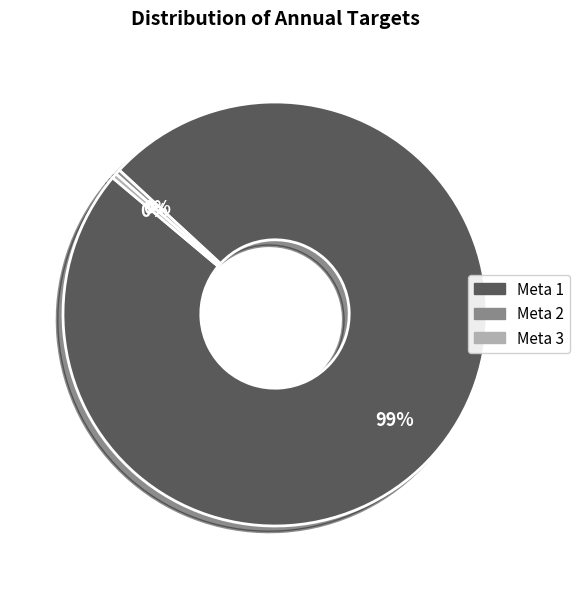

How many segments does this pie chart have?

3